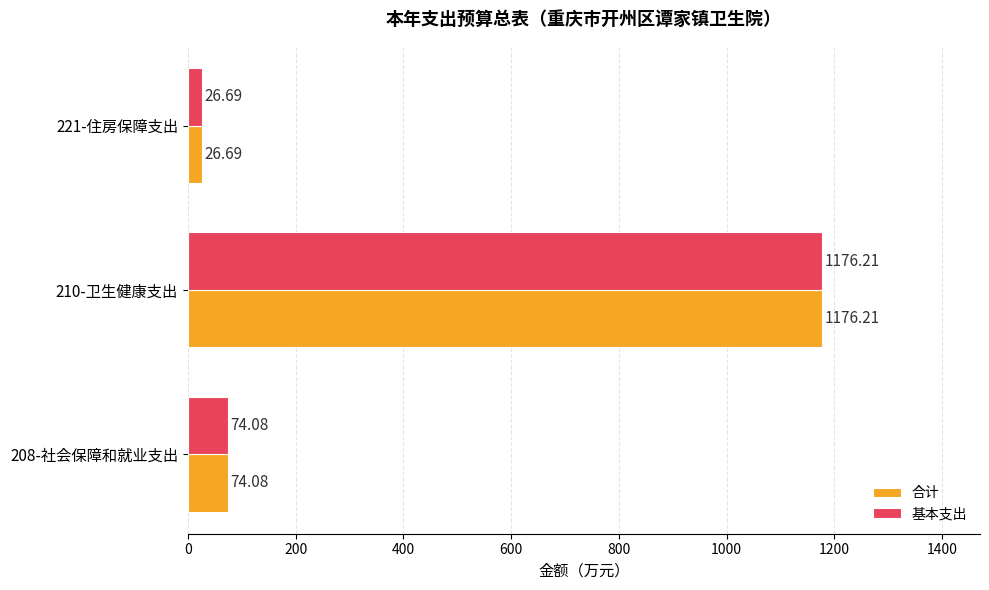

List the labels in order of 基本支出 value, largest first.

210-卫生健康支出, 208-社会保障和就业支出, 221-住房保障支出